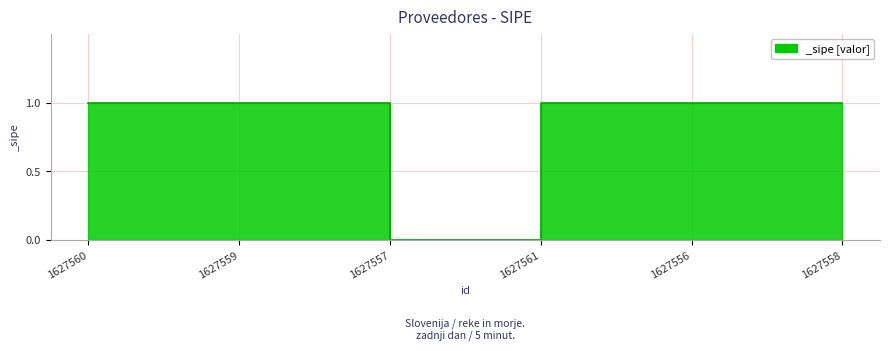

The chart shows a value of 0 at 1627561. True or false?

False